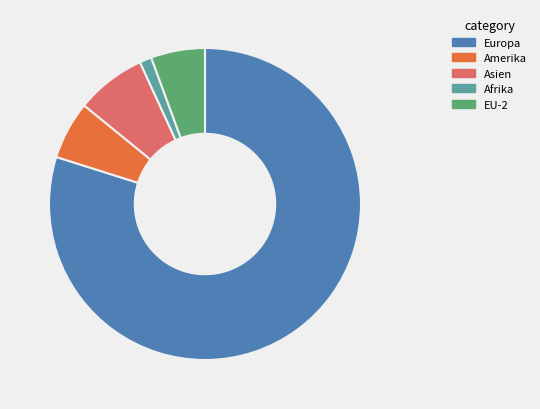

Is there any slice that represents more than half of the pie?

Yes